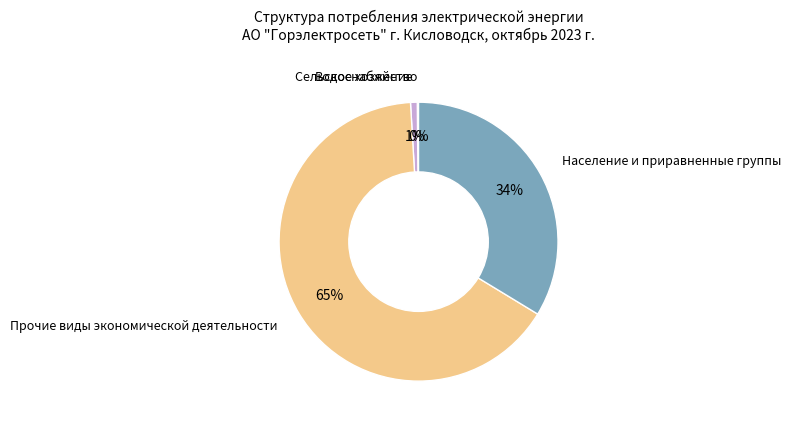

To the nearest percent, what percentage of the pie is Водоснабжение?

1%